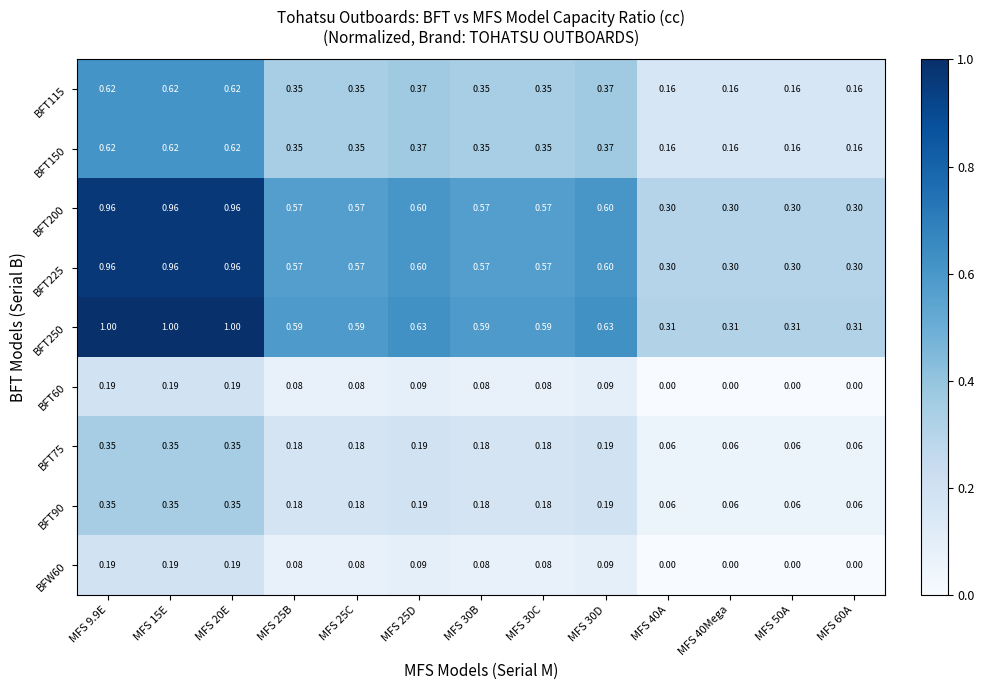

Is the value of BFT60 at MFS 15E greater than the value of BFT225 at MFS 15E?

No